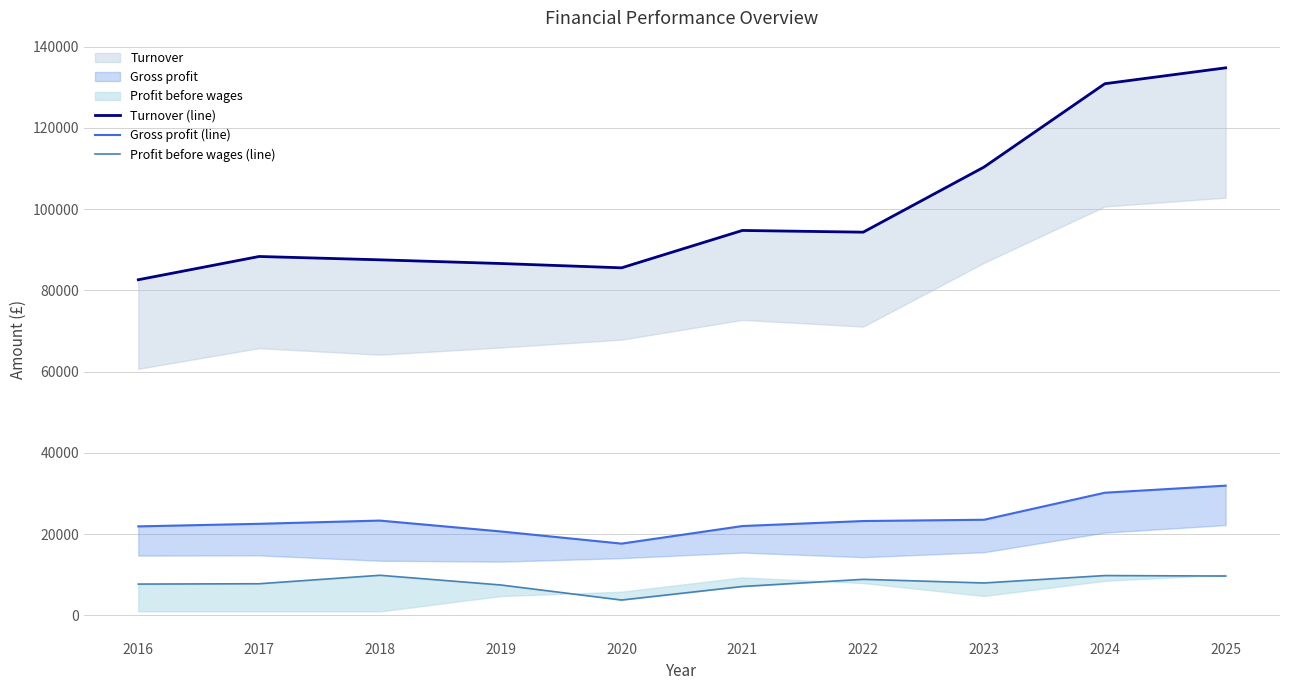

Between 2024 and 2016, which is larger?

2024